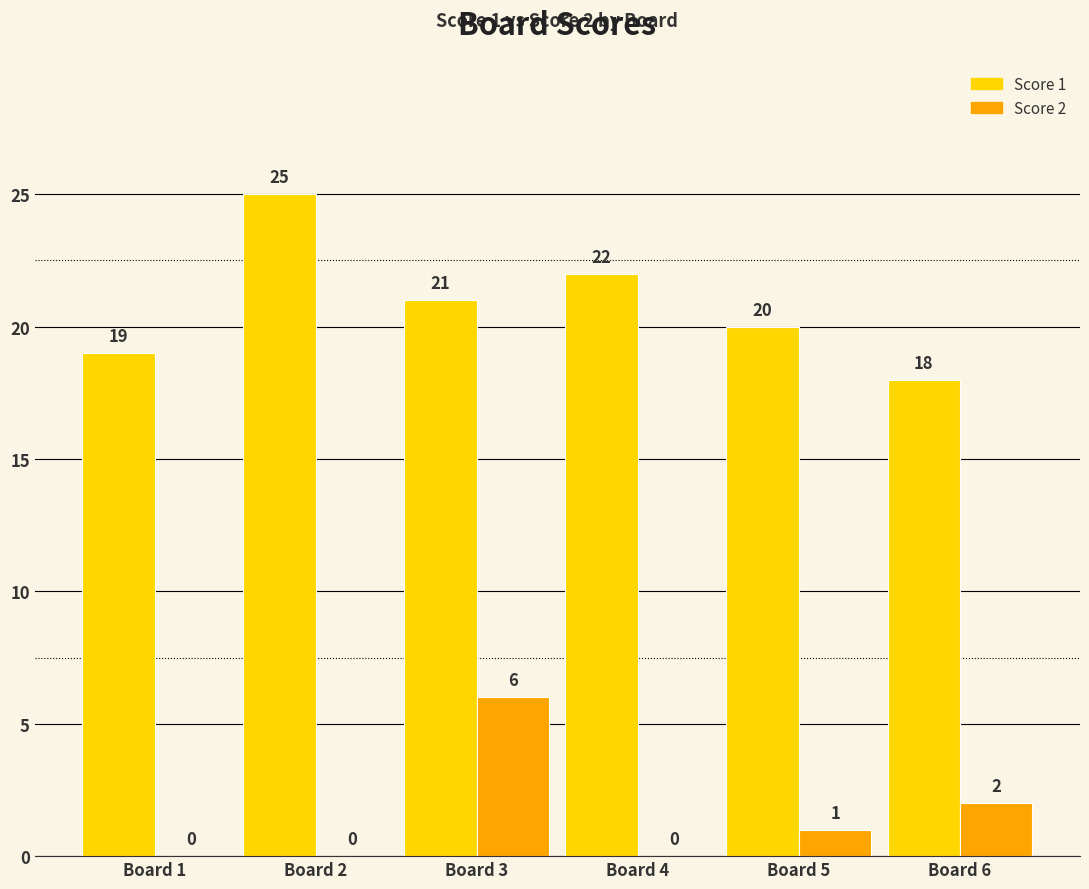

Where is Score 1 nearest to the value 21?

Board 3